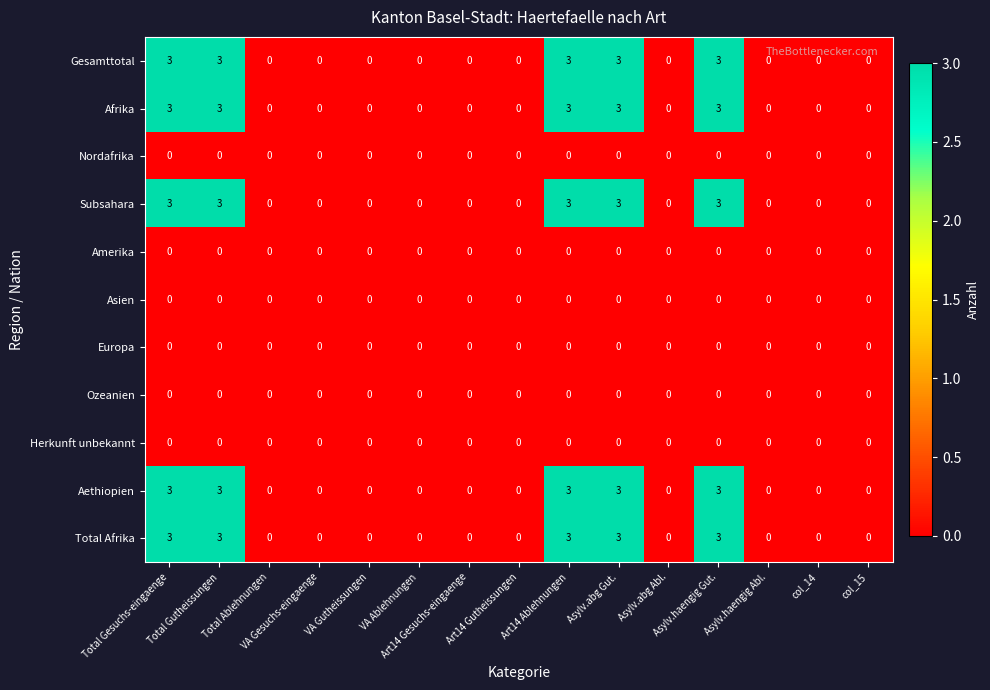

What is the highest value of the Subsahara series?

3